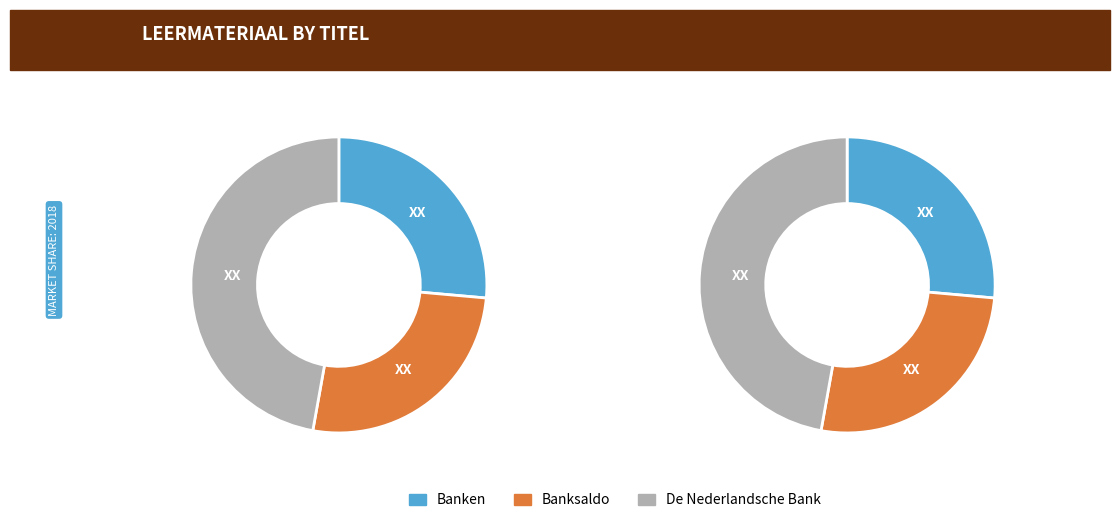

Count the number of slices in the pie.

3